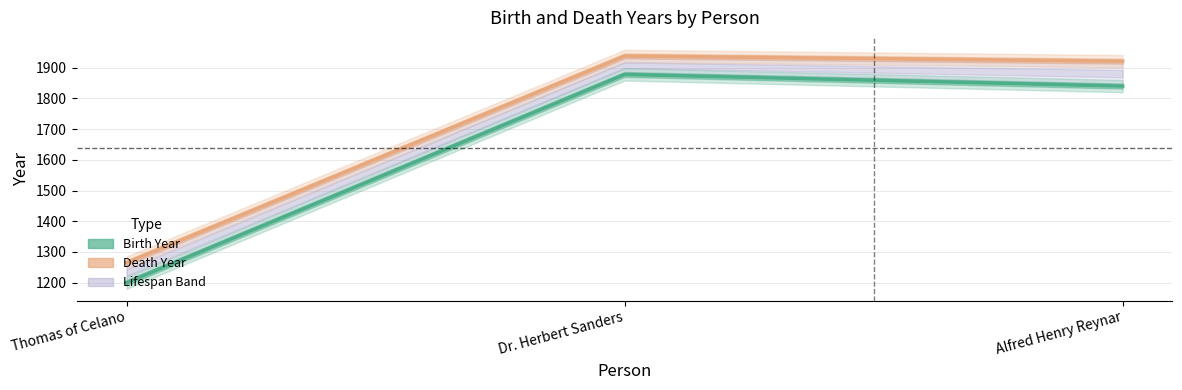

Where does the Death Year series first go above 1921?

Dr. Herbert Sanders